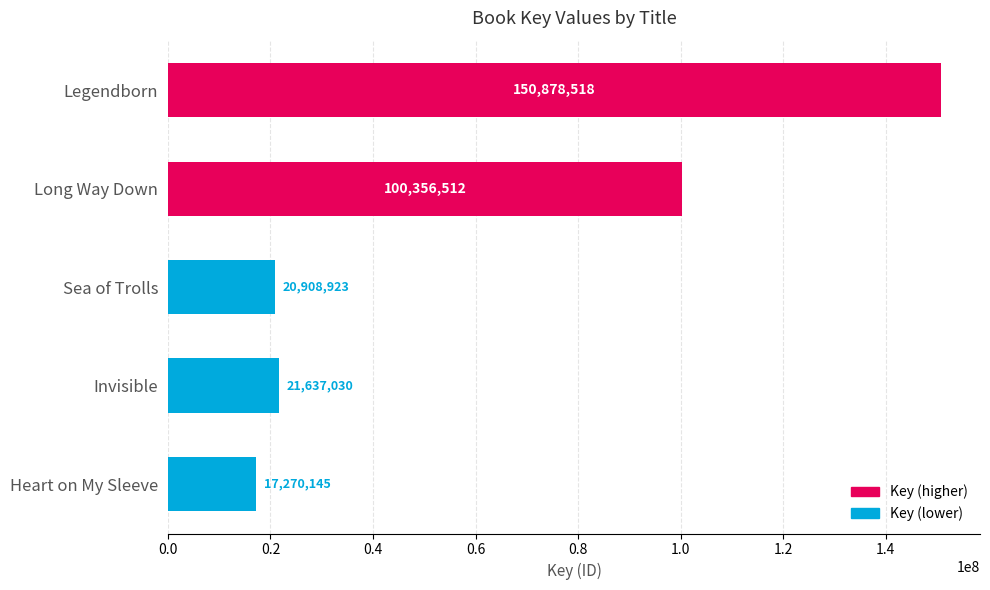

What is the maximum value shown in the chart?

150878518